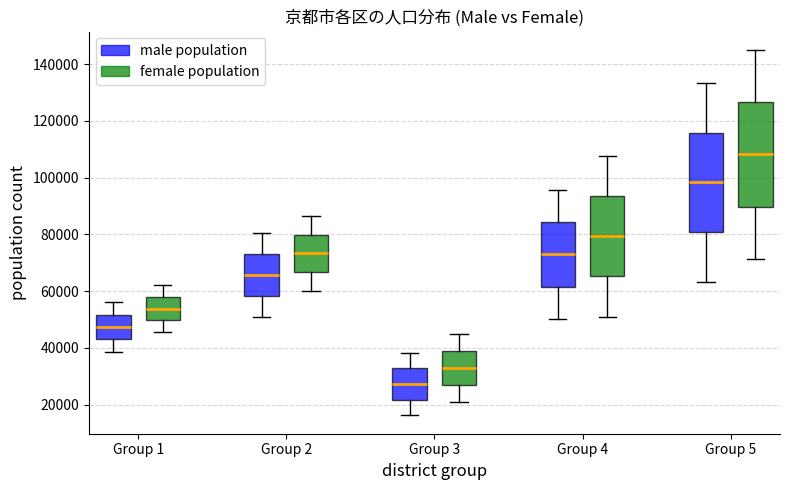

Reading left to right, read every box against the y-axis: the position of its median line, the range the box covers, and the ends of its whiskers. The values are not printed on the chart, so give them approximately, as read against the axis.

Group 1 (male population): median 48000, box 42000 to 52000, whiskers 38000 to 56000
Group 1 (female population): median 54000, box 50000 to 58000, whiskers 46000 to 62000
Group 2 (male population): median 66000, box 58000 to 74000, whiskers 50000 to 80000
Group 2 (female population): median 74000, box 66000 to 80000, whiskers 60000 to 86000
Group 3 (male population): median 28000, box 22000 to 32000, whiskers 16000 to 38000
Group 3 (female population): median 32000, box 28000 to 38000, whiskers 22000 to 44000
Group 4 (male population): median 72000, box 62000 to 84000, whiskers 50000 to 96000
Group 4 (female population): median 80000, box 66000 to 94000, whiskers 52000 to 108000
Group 5 (male population): median 98000, box 80000 to 116000, whiskers 64000 to 134000
Group 5 (female population): median 108000, box 90000 to 126000, whiskers 72000 to 146000